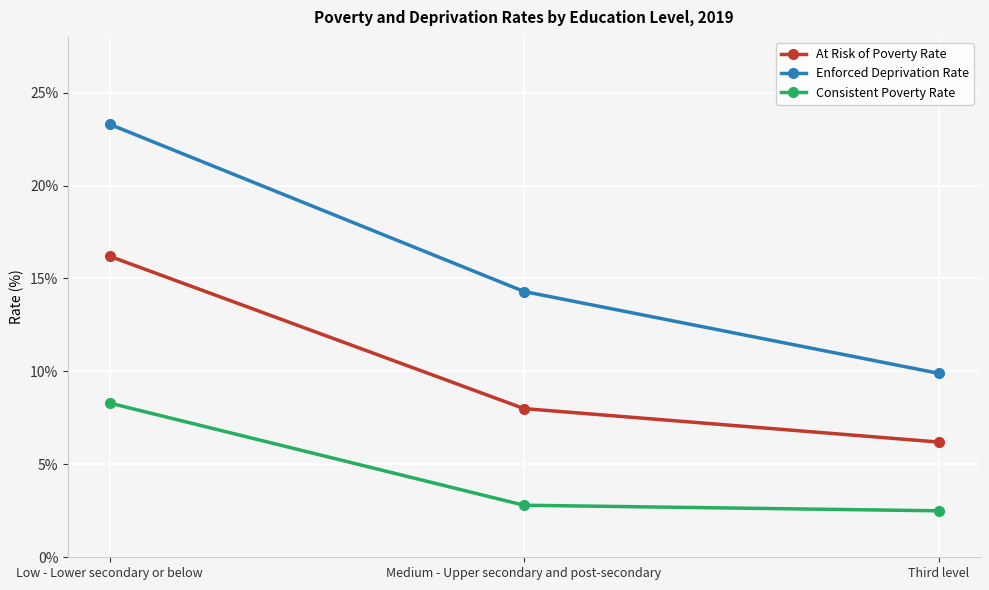

Which series has the widest spread of values?

Enforced Deprivation Rate